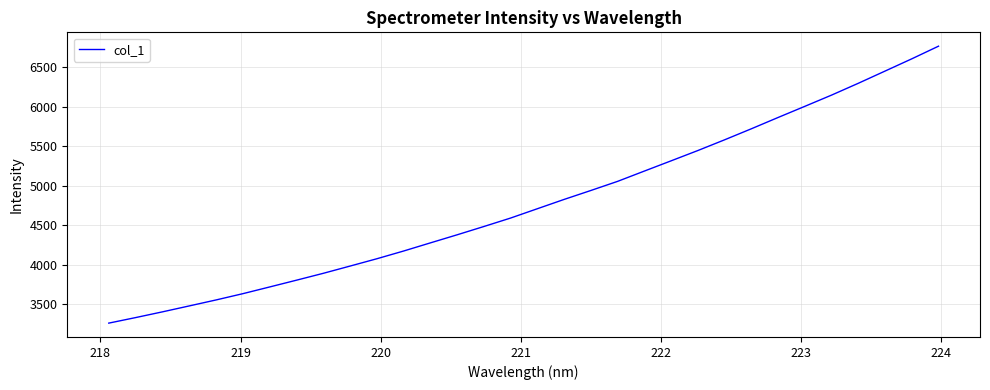

What is the minimum value shown in the chart?

3260.4